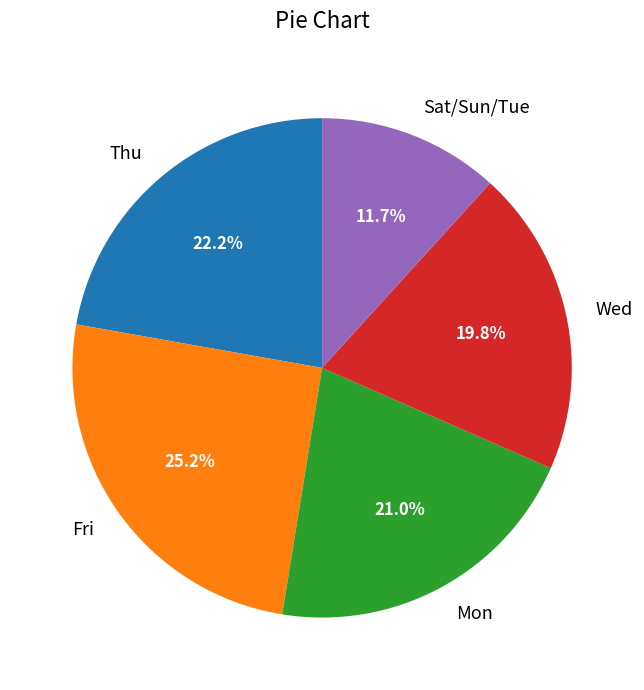

Is Mon the majority of the pie?

No